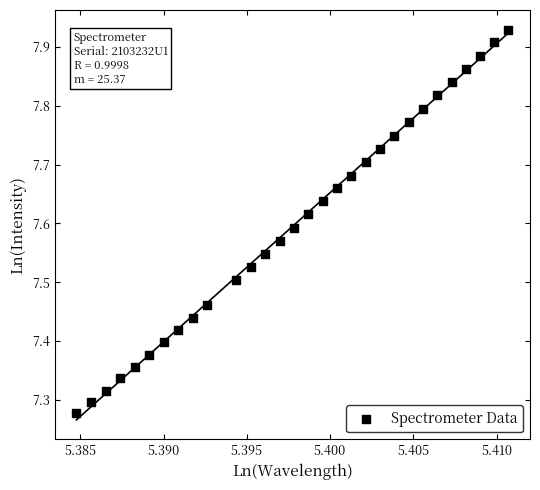

What is the range of Y values (max minus min)?

0.7